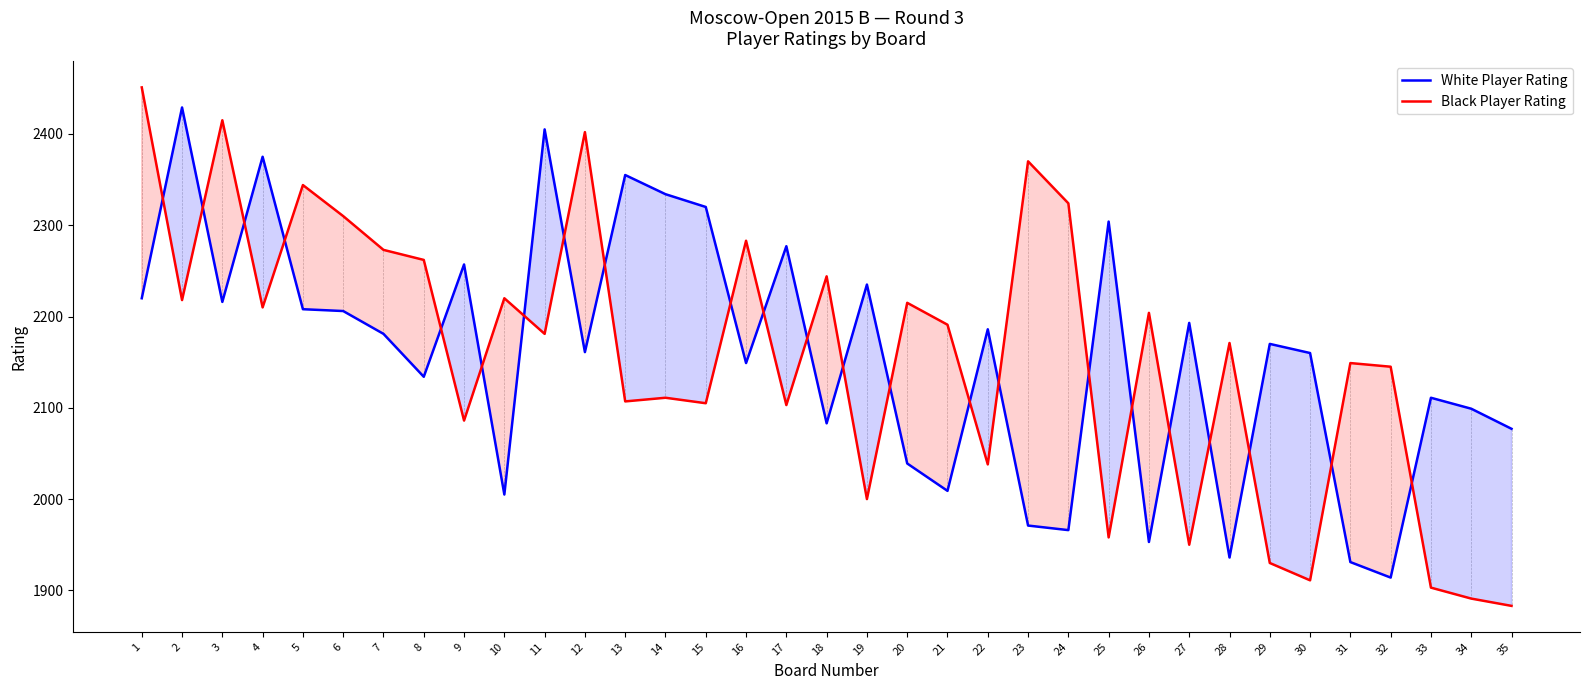

The White Player Rating series shows 3708 at 25. True or false?

False